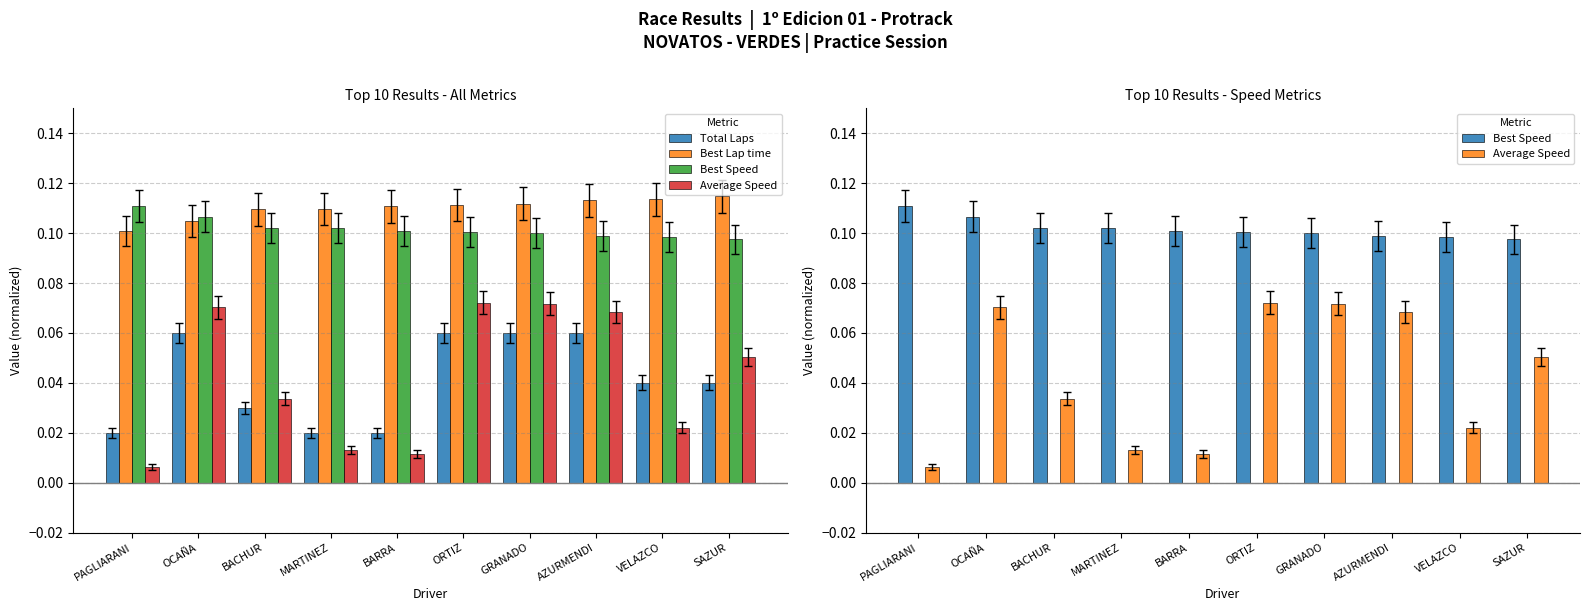

The Best Lap time series shows 0.2 at BACHUR. True or false?

False